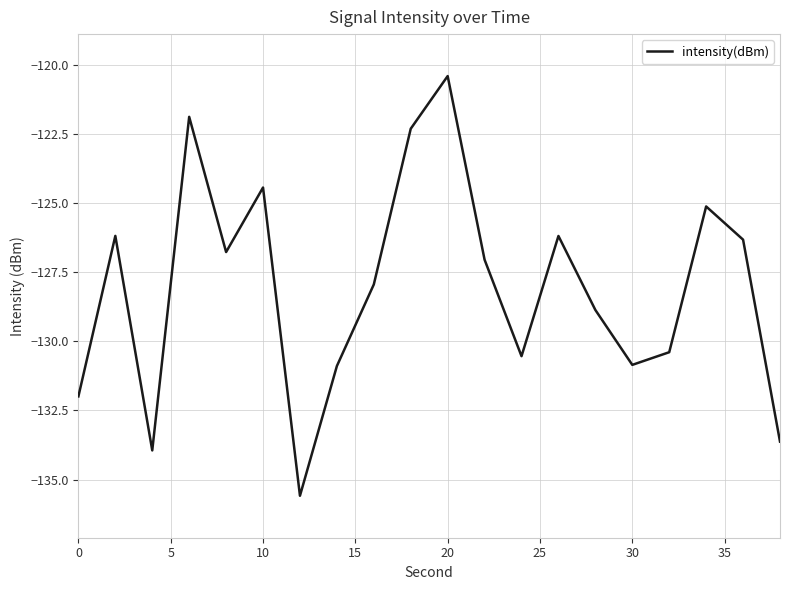

What is the greatest value displayed?

-120.4